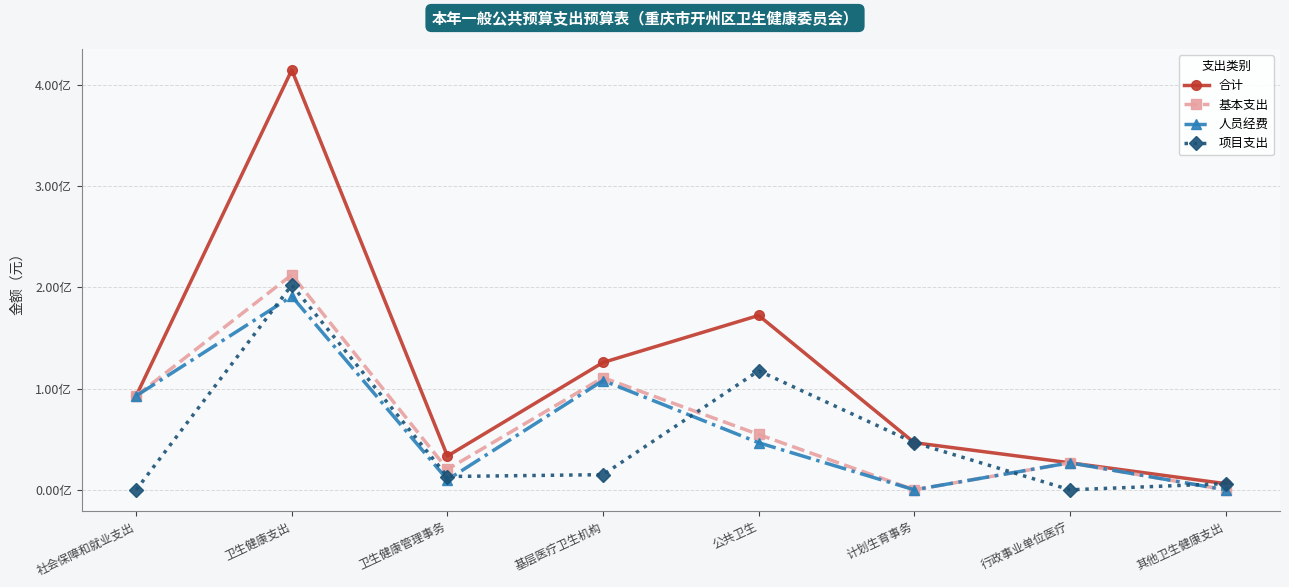

What is the average value of the 人员经费 series?

59416228.5